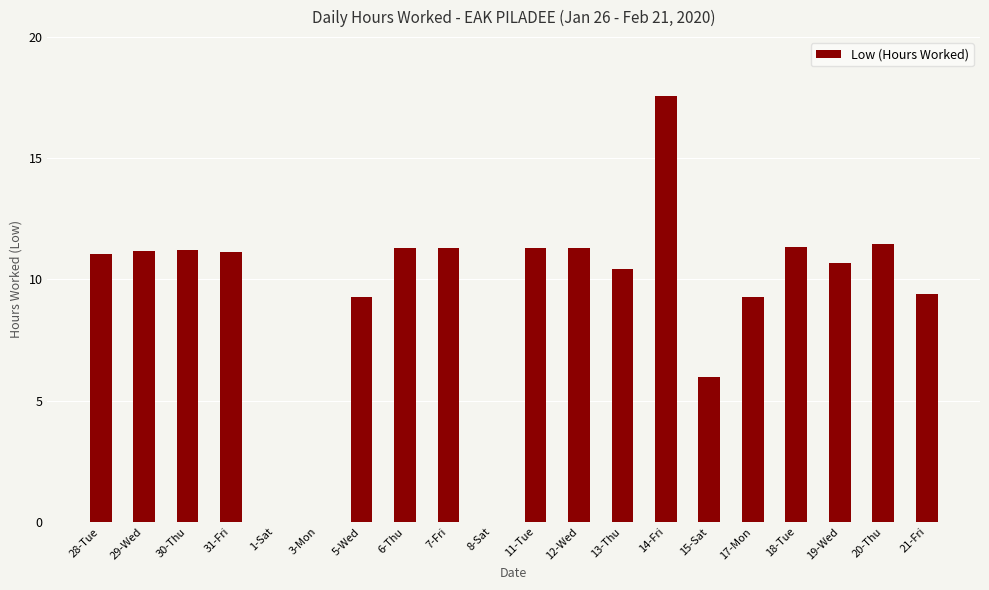

Which category has the highest value across all series?

14-Fri